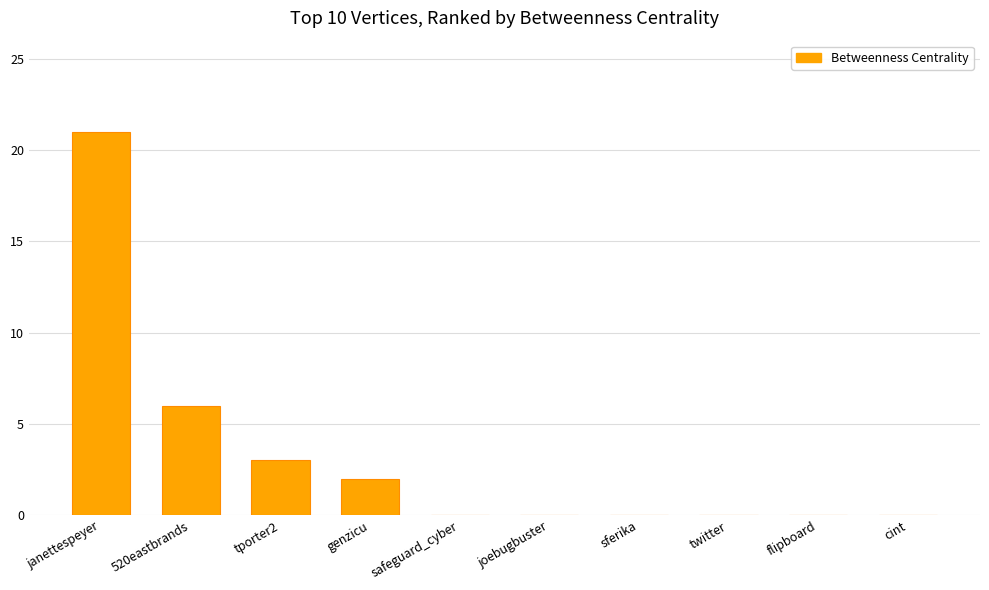

What is the sum of all values?

32